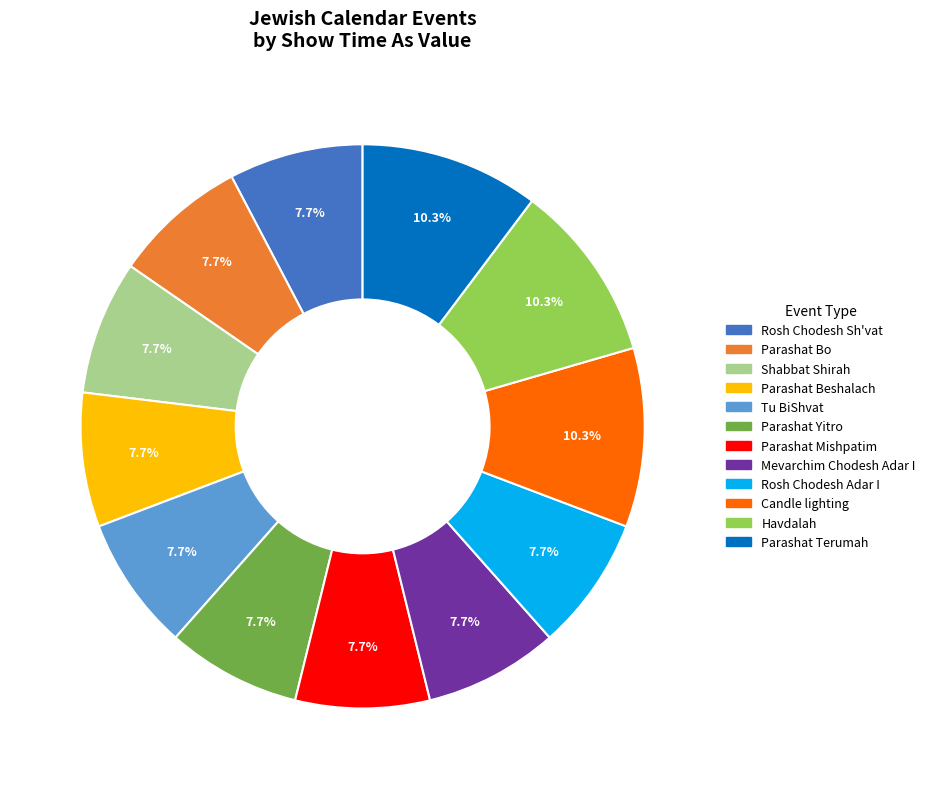

The Tu BiShvat slice represents 23% of the pie. True or false?

False